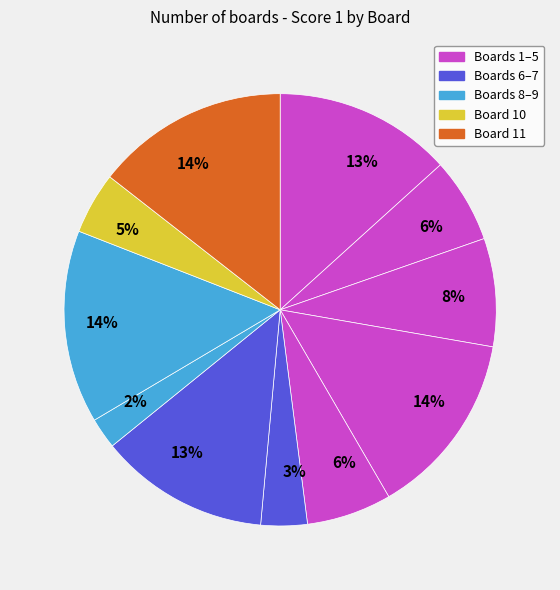

Is there a majority slice in this chart?

No